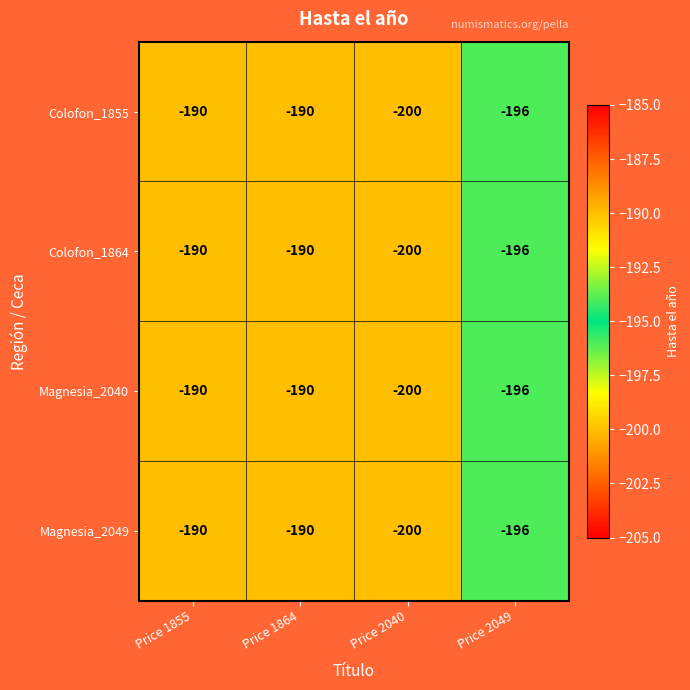

What is the greatest value displayed?

-190